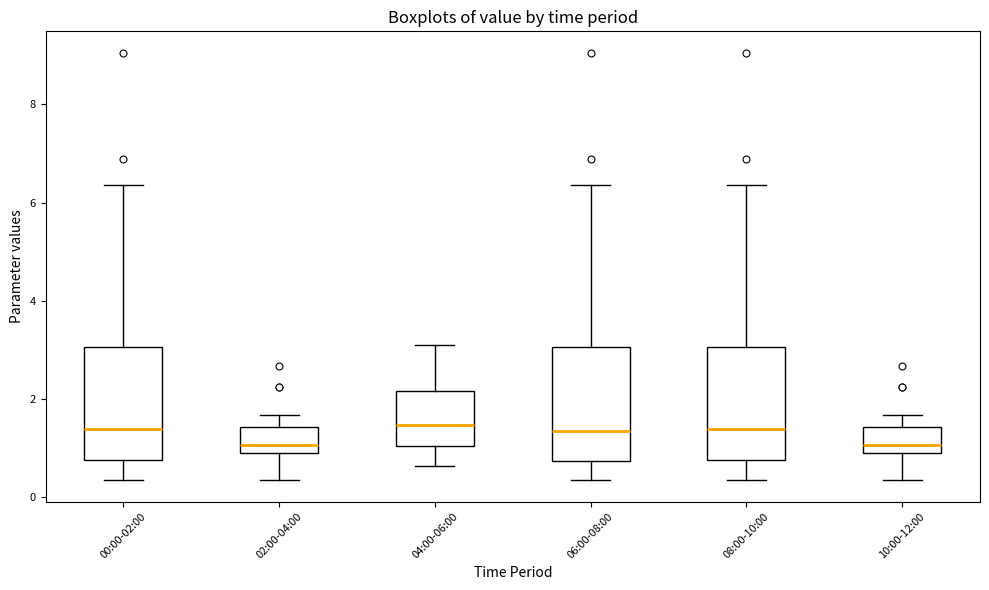

Reading left to right, transcribe this box plot: for each box, give where its median line is, the range the box spans, and where its two whiskers end, as read against the y-axis. The values are not printed on the chart, so give them approximately, as read against the axis.

00:00-02:00: median 1.4, box 0.8 to 3.0, whiskers 0.4 to 6.4
02:00-04:00: median 1.0 (just above the box's lower edge), box 1.0 to 1.4, whiskers 0.4 to 1.6
04:00-06:00: median 1.4, box 1.0 to 2.2, whiskers 0.6 to 3.2
06:00-08:00: median 1.4, box 0.8 to 3.0, whiskers 0.4 to 6.4
08:00-10:00: median 1.4, box 0.8 to 3.0, whiskers 0.4 to 6.4
10:00-12:00: median 1.0 (just above the box's lower edge), box 1.0 to 1.4, whiskers 0.4 to 1.6